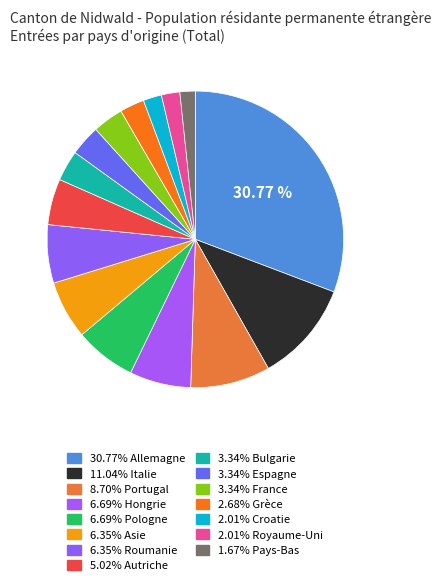

Count the number of slices in the pie.

15